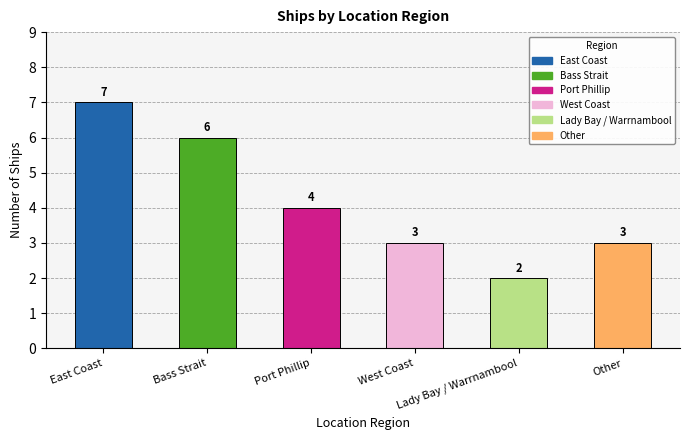

What is the difference between the maximum and minimum values?

5